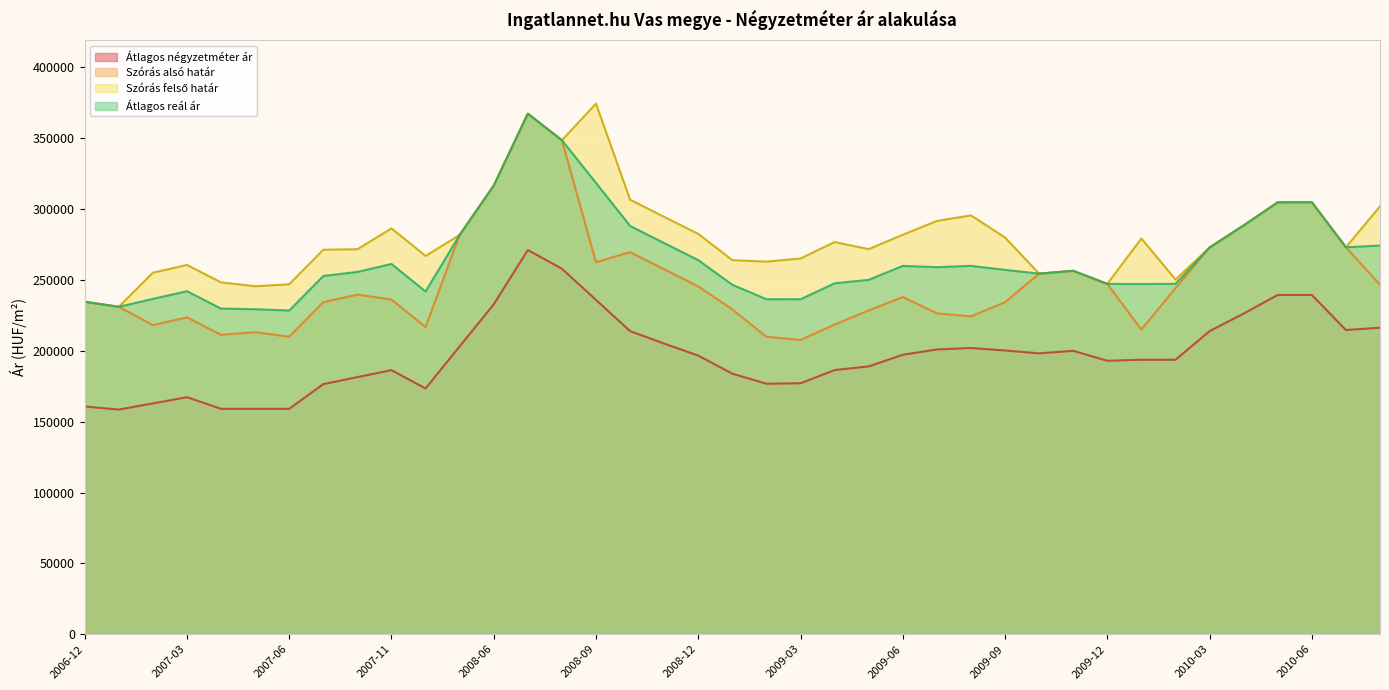

The value of Átlagos négyzetméter ár at 2007-01 is 158526. True or false?

True